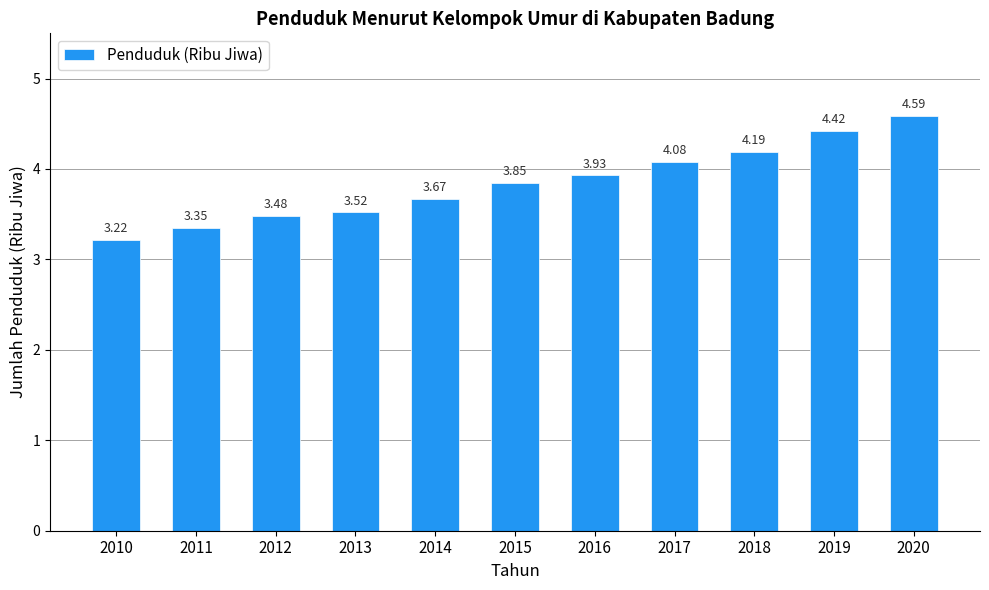

Does the chart contain stacked bars?

No